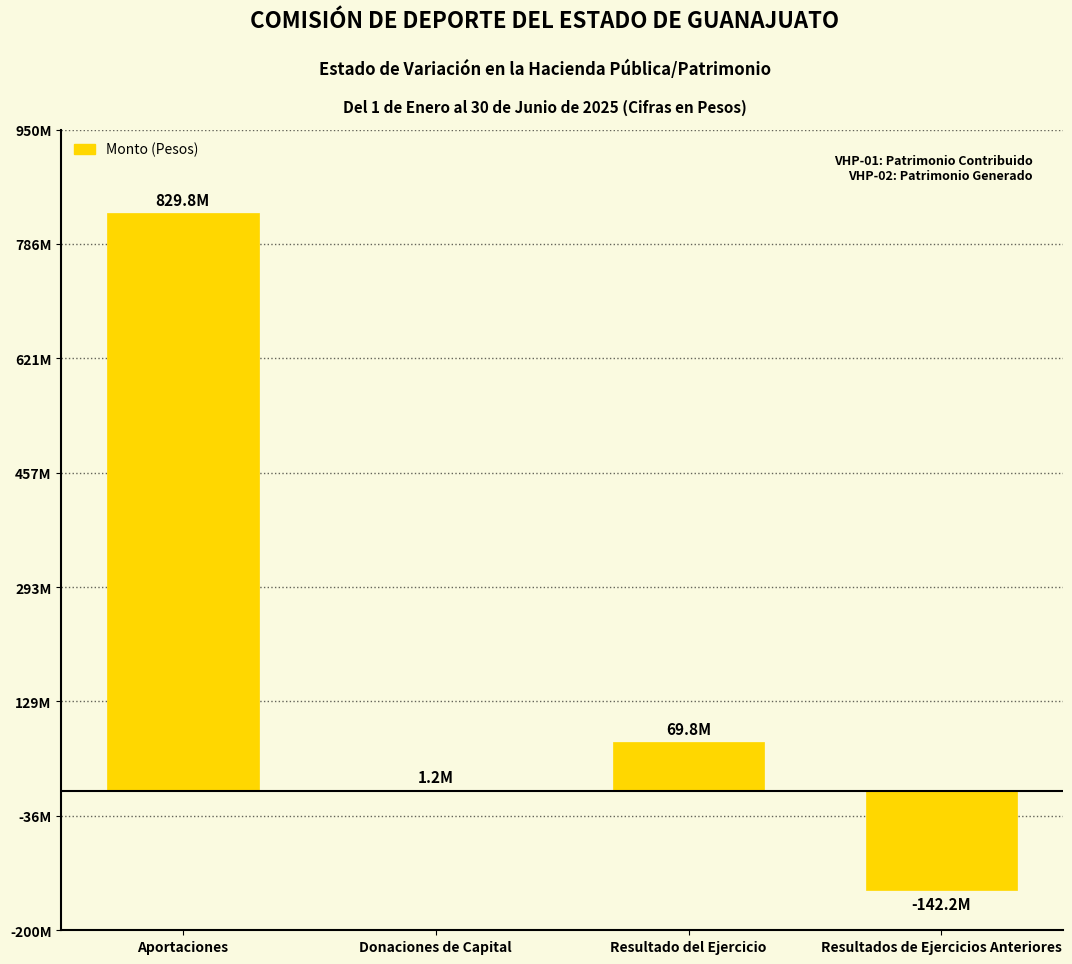

How many negative values are there?

1